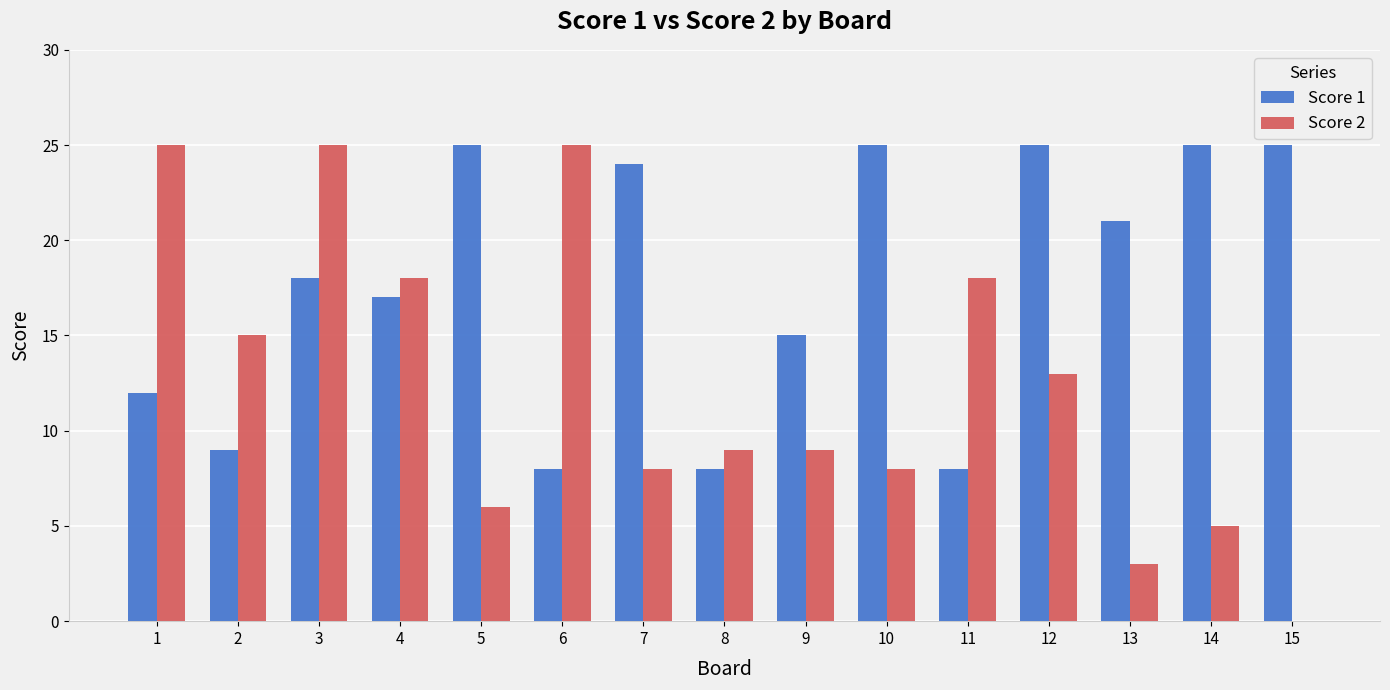

The Score 1 series shows 8 at 11. True or false?

True